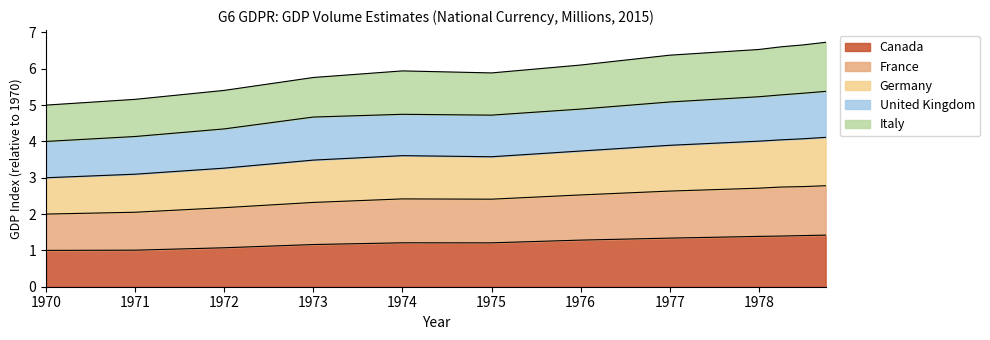

What is the total value across all series at 1973?

5.8